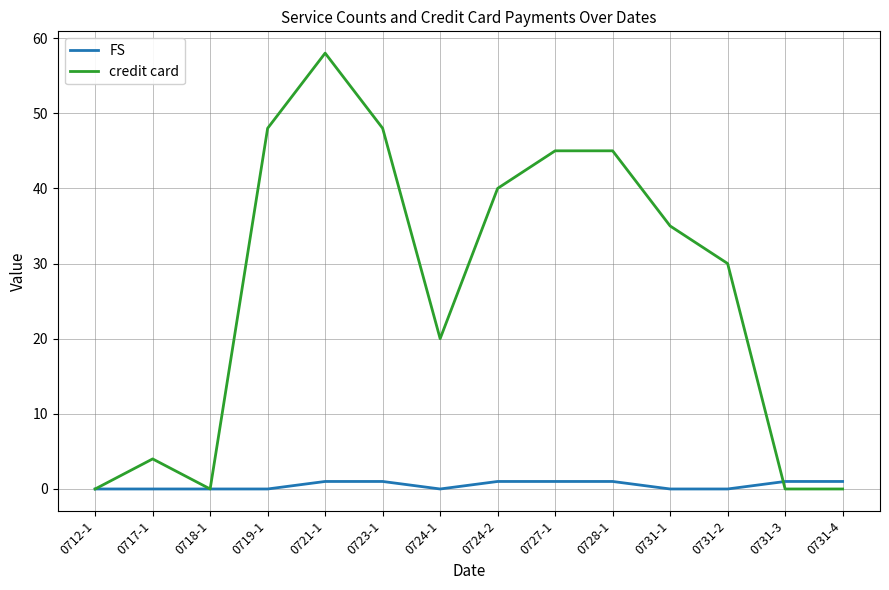

At which category does credit card reach its first local valley?

0718-1